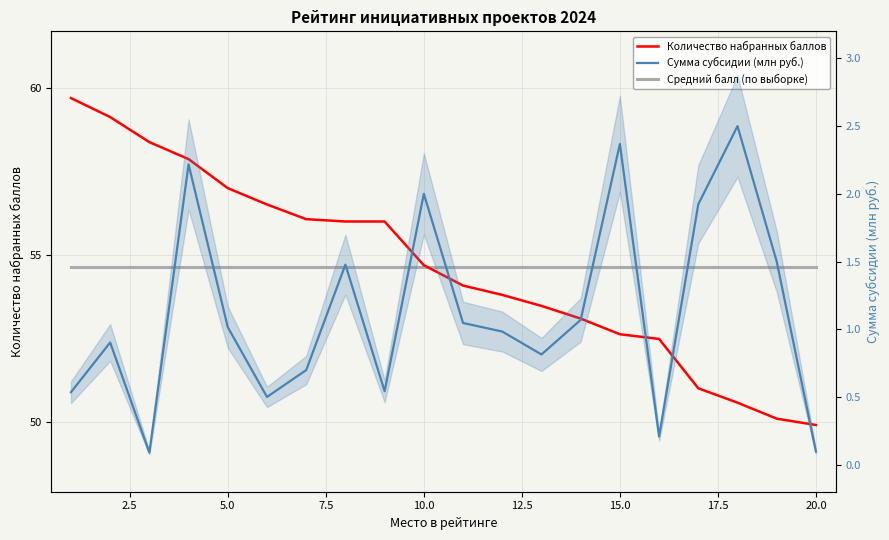

What is the difference between the maximum and minimum values in the Сумма субсидии (млн руб.) series?

2.4